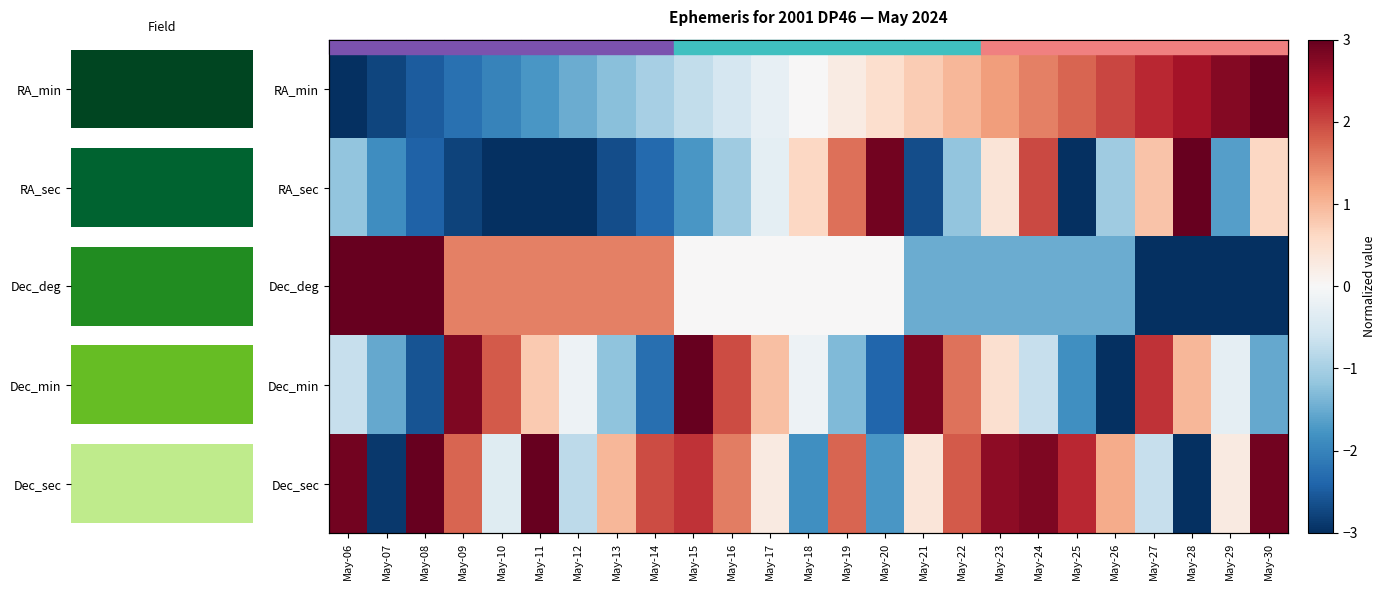

List the labels in order of Dec_sec value, largest first.

May-08, May-11, May-06, May-30, May-24, May-23, May-25, May-15, May-14, May-22, May-09, May-19, May-16, May-26, May-13, May-21, May-17, May-29, May-10, May-27, May-12, May-20, May-18, May-07, May-28